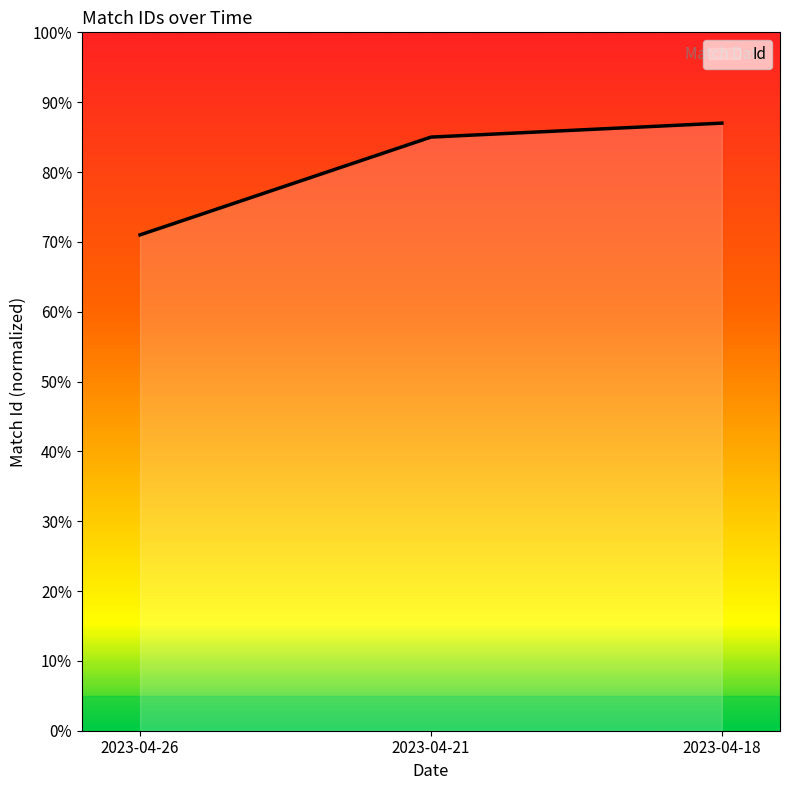

Is this an area chart (filled region under the line)?

Yes